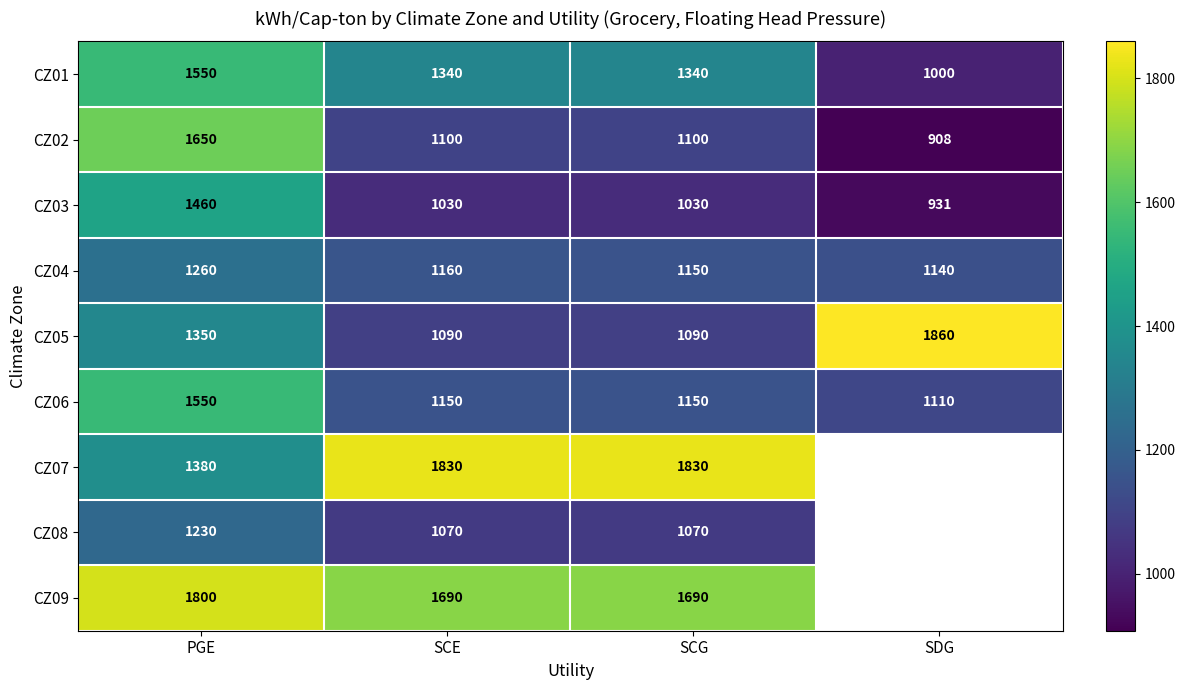

What is the sum of all CZ01 values?

5230